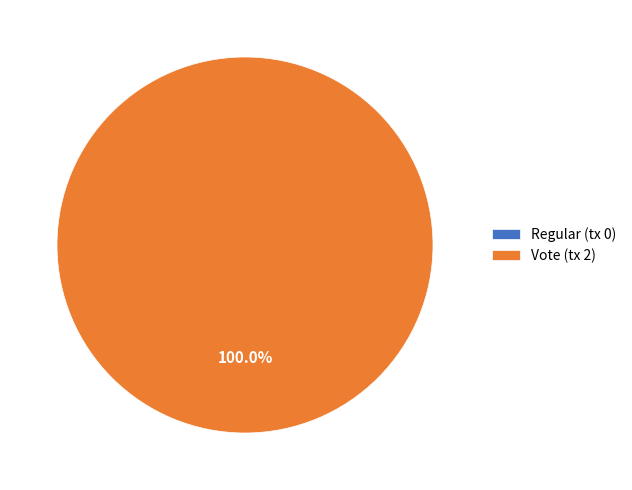

Which category has the smallest portion of the pie?

Regular (tx 0)